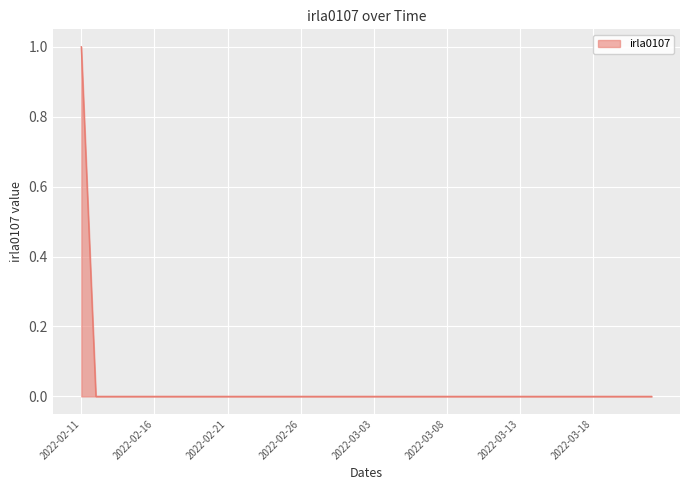

Does the chart display data point markers on the line(s)?

No